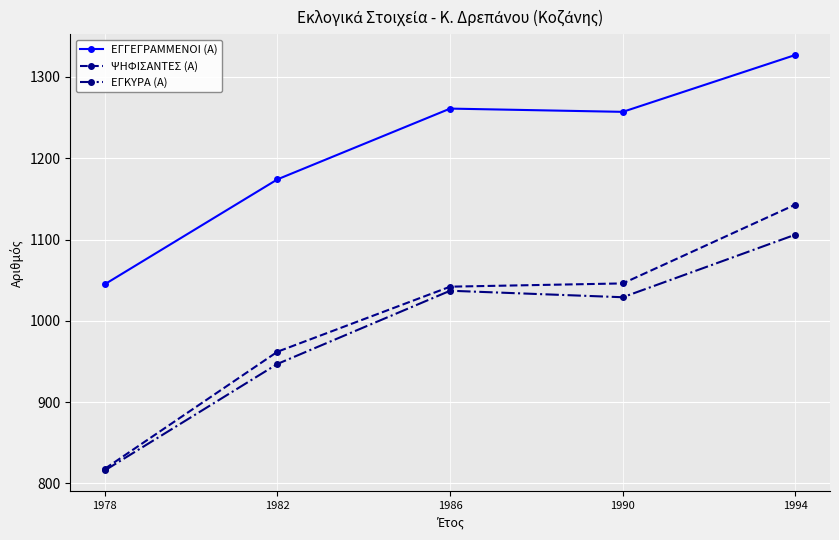

What is the value of the ΕΓΓΕΓΡΑΜΜΕΝΟΙ (Α) point at the 1st from the left?

1045